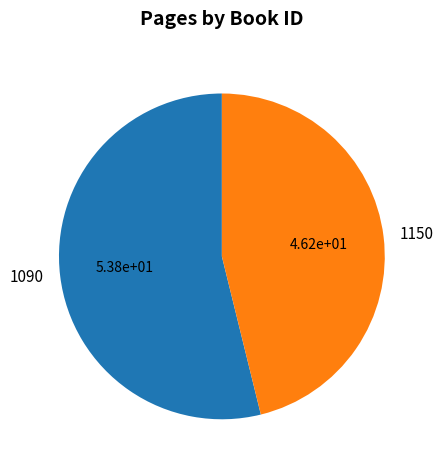

Combined, do 1090 and 1150 account for over 50%?

Yes